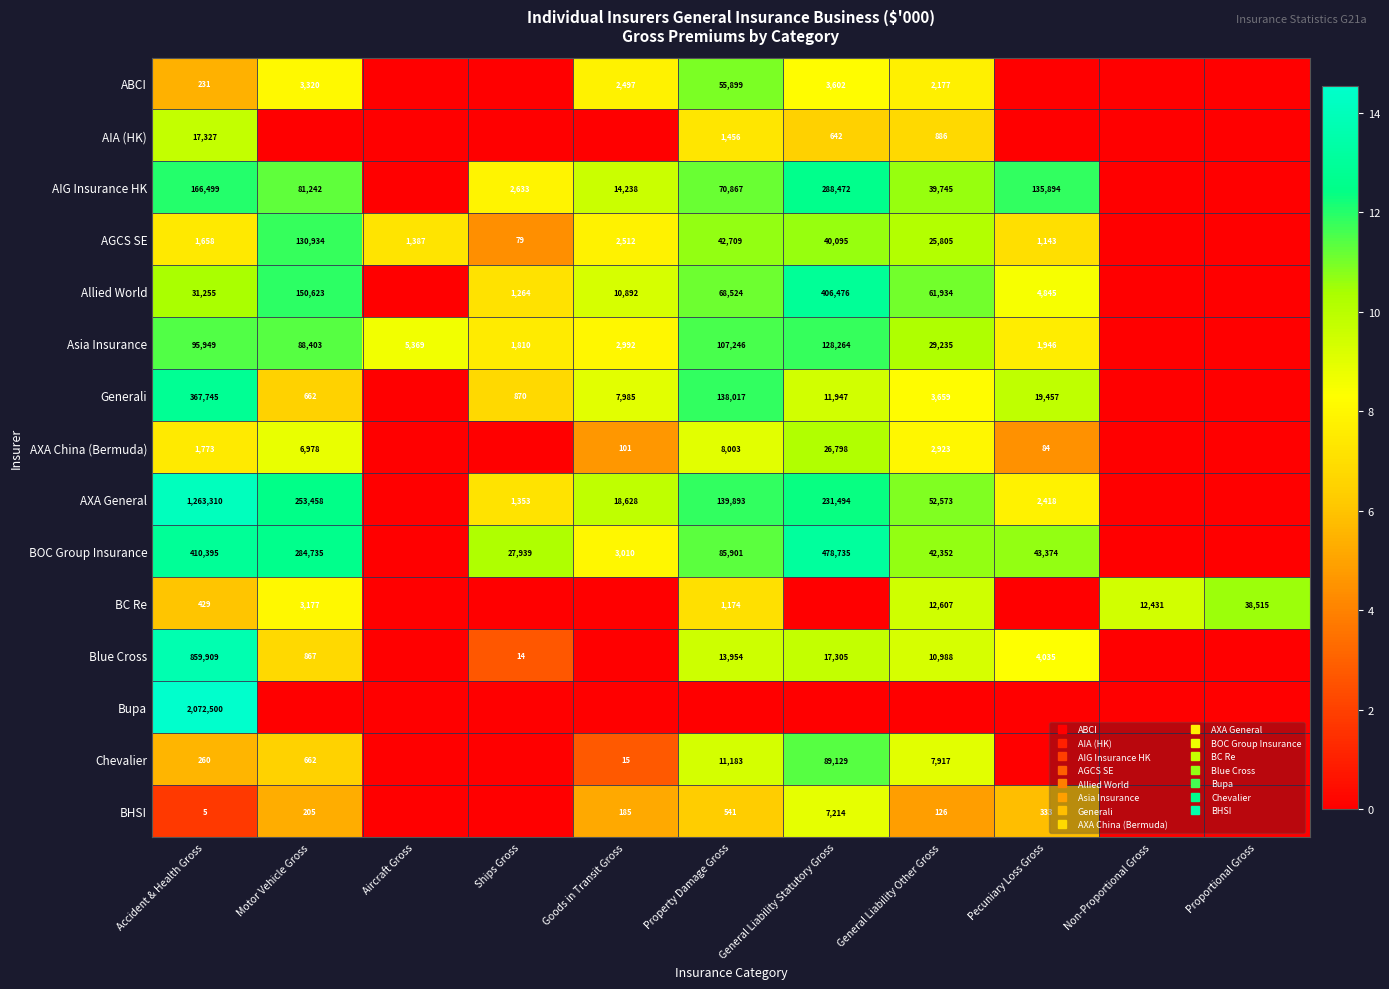

Rank the categories by AGCS SE value from highest to lowest.

Motor Vehicle Gross, Property Damage Gross, General Liability Statutory Gross, General Liability Other Gross, Goods in Transit Gross, Accident & Health Gross, Aircraft Gross, Pecuniary Loss Gross, Ships Gross, Non-Proportional Gross, Proportional Gross